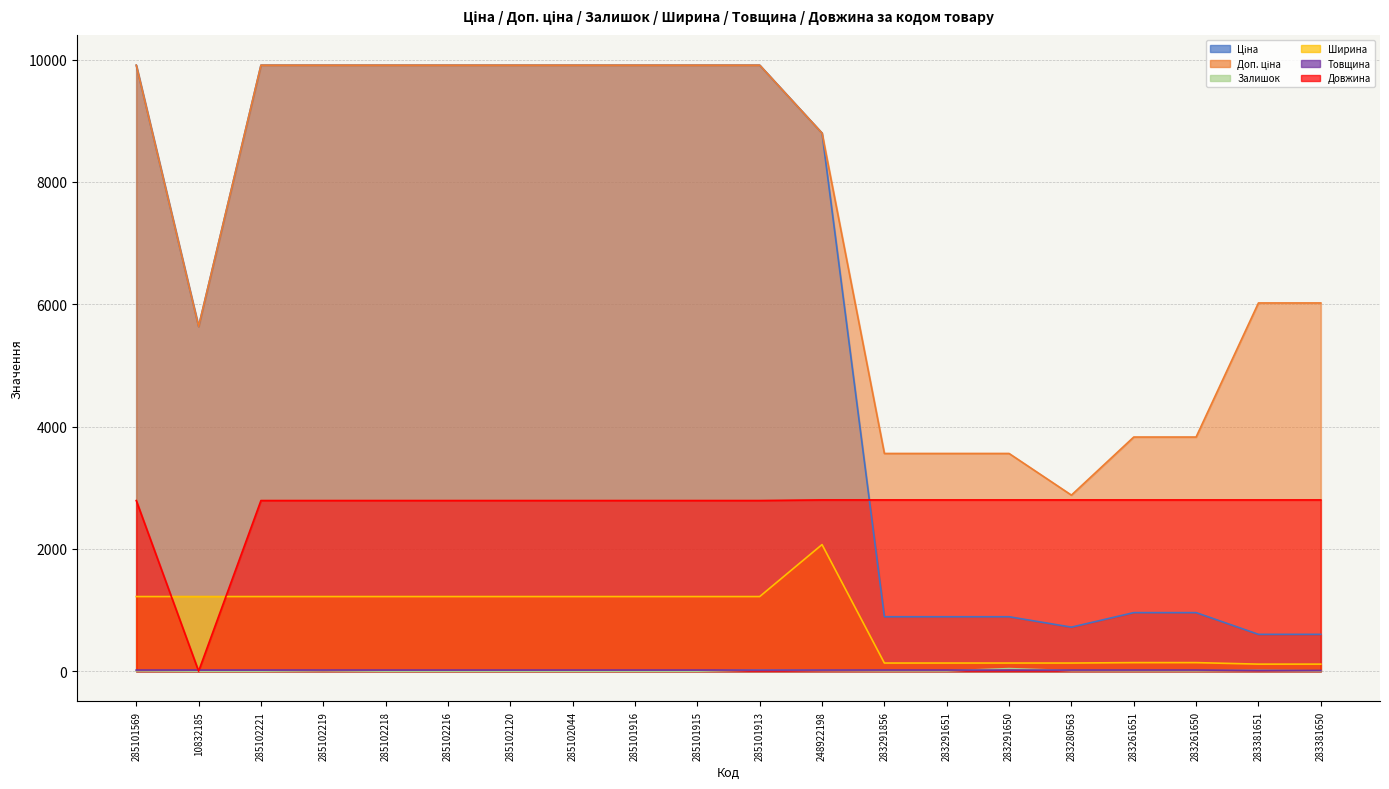

At which category does Залишок reach its first local peak?

285102219